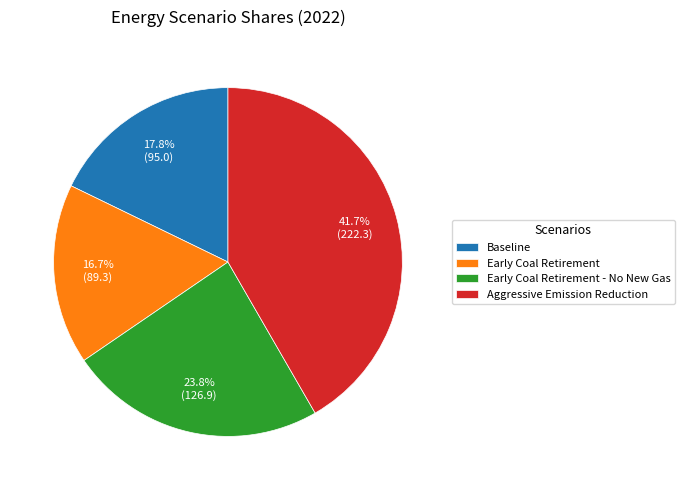

Approximately how many times larger is the value at Early Coal Retirement - No New Gas compared to Aggressive Emission Reduction?

0.6